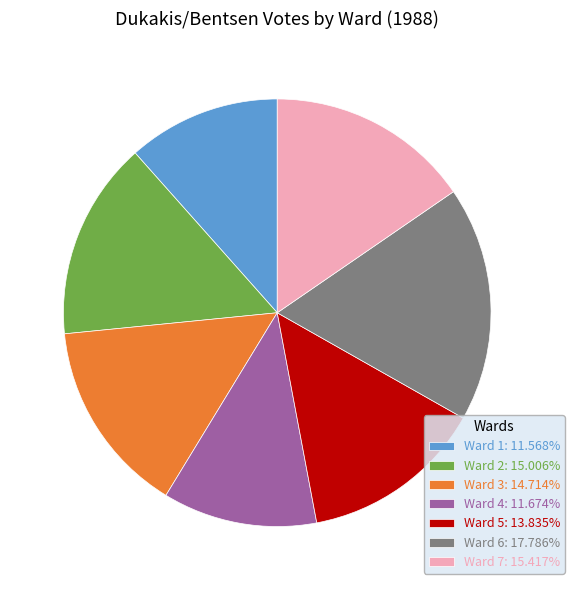

Is Ward 6: 17.786% the majority of the pie?

No